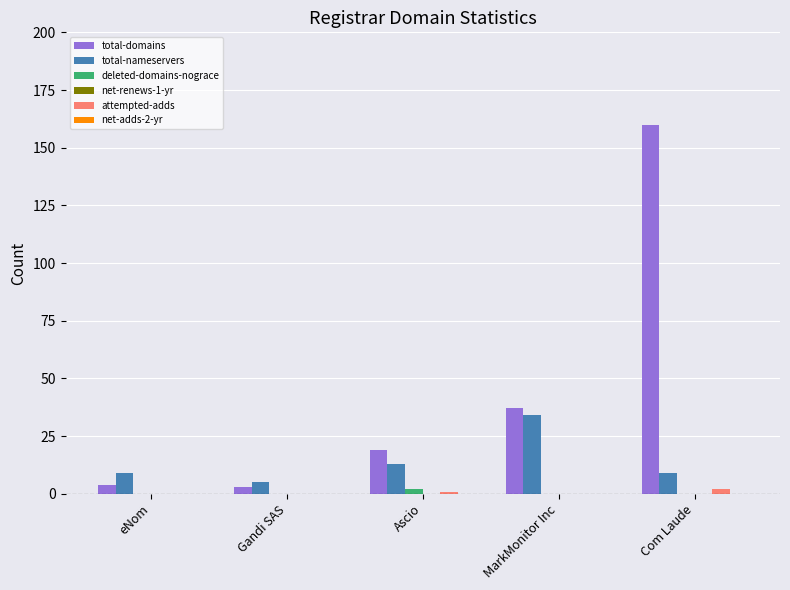

Which series changed the most between Gandi SAS and MarkMonitor Inc?

total-domains